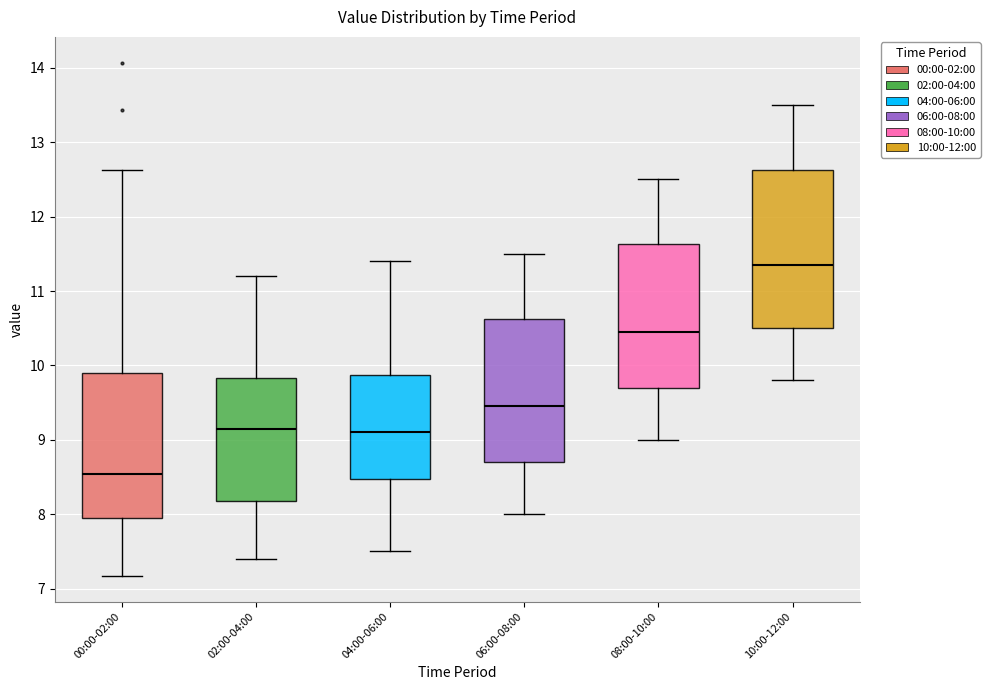

Where is the lower edge of the box for 10:00-12:00 on the y-axis? The values are not printed on the chart, so give them approximately, as read against the axis.

10.5